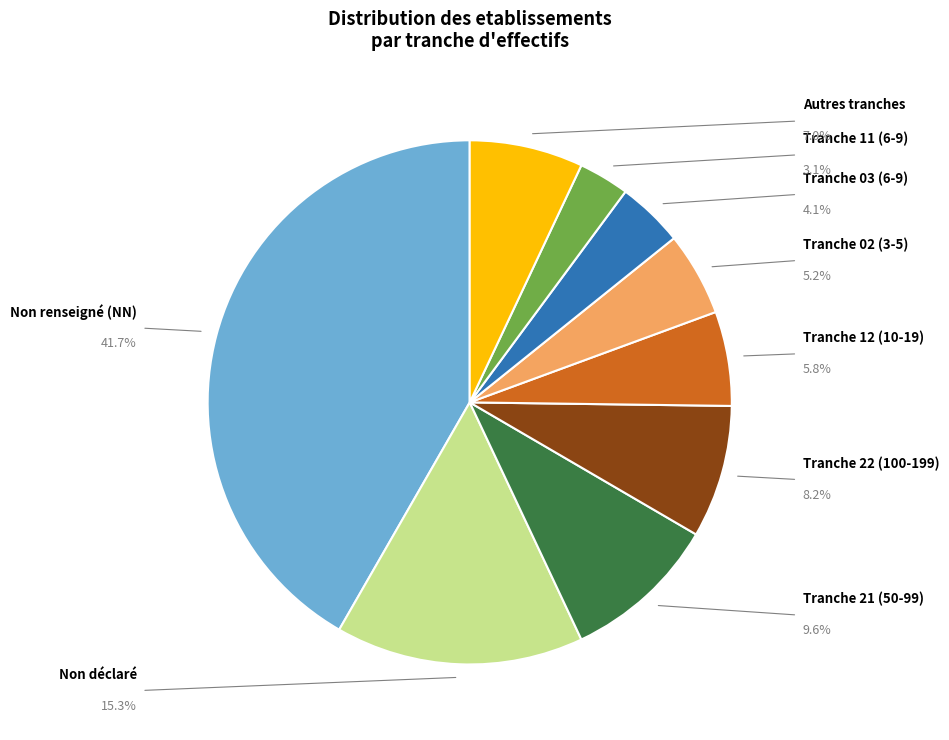

Is there any slice that represents more than half of the pie?

No